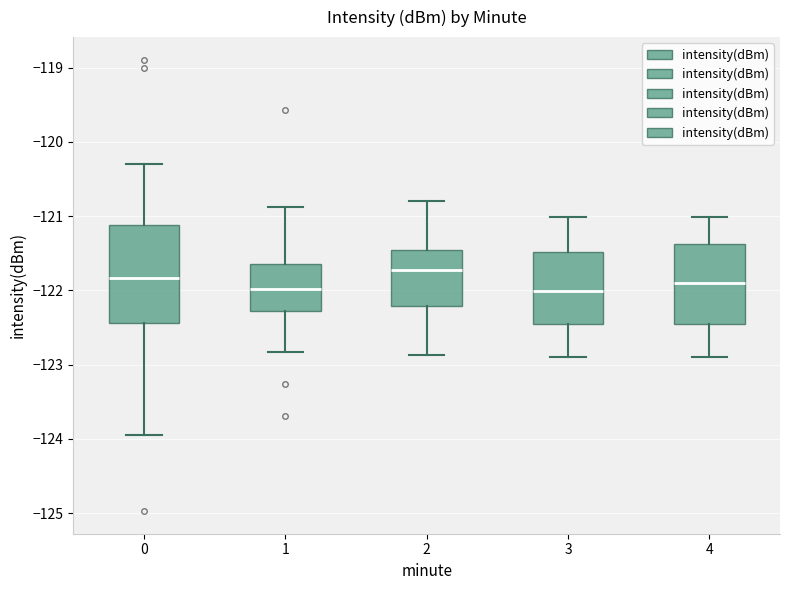

Which box has the highest median line?

2